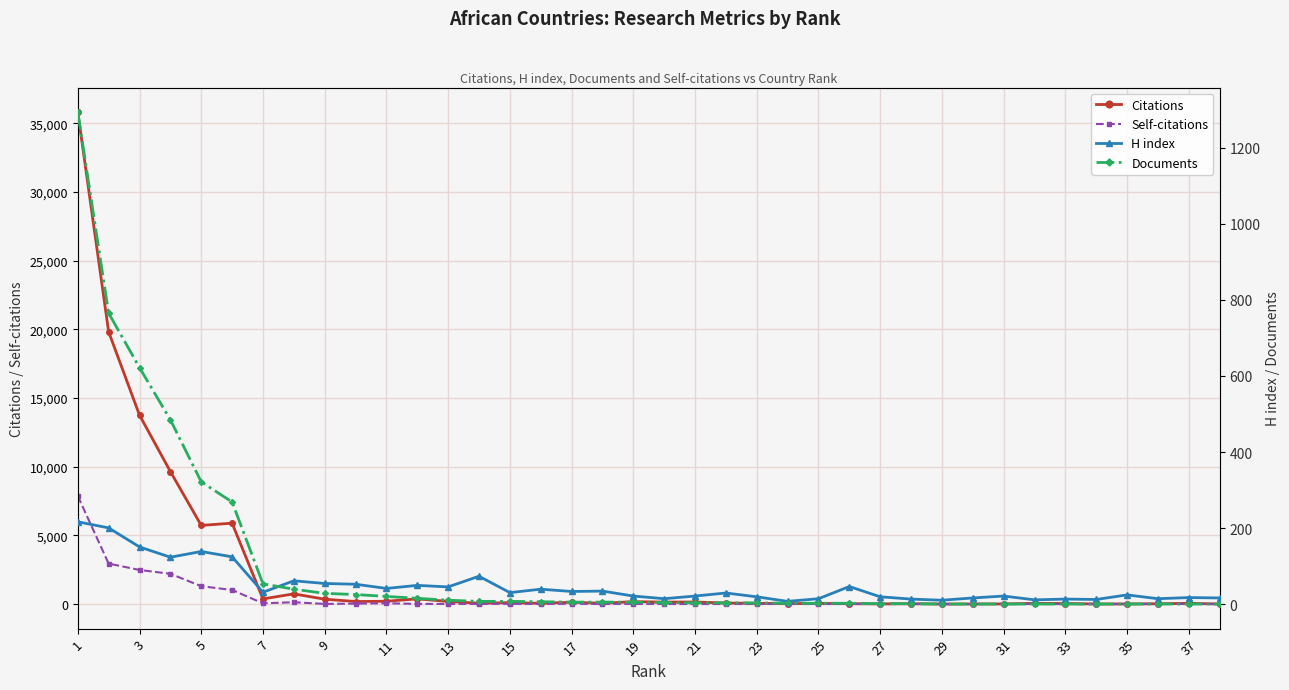

The value of Self-citations at 29 is 0. True or false?

True